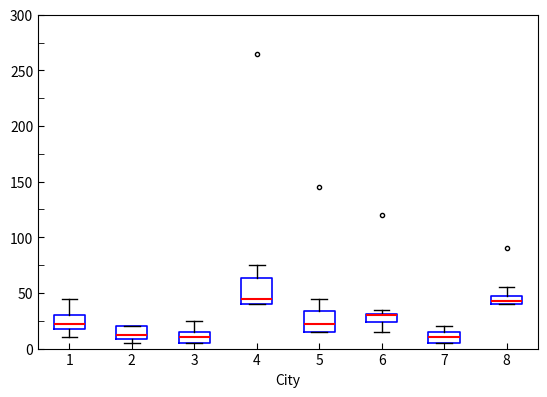

Where is the lower edge of the box at x = 3 on the y-axis? The values are not printed on the chart, so give them approximately, as read against the axis.

5